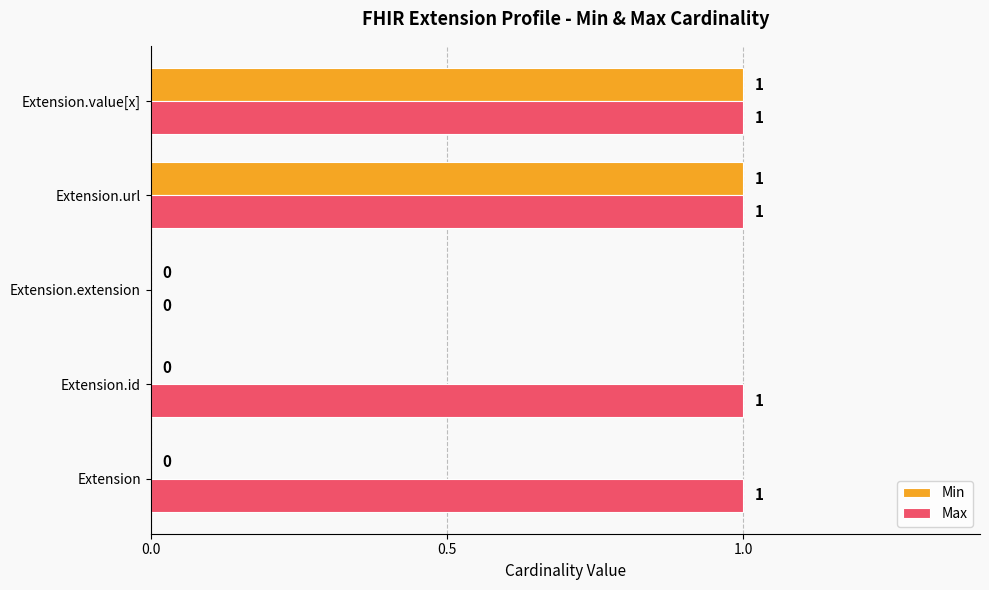

The value of Min at Extension.value[x] is 0. True or false?

False